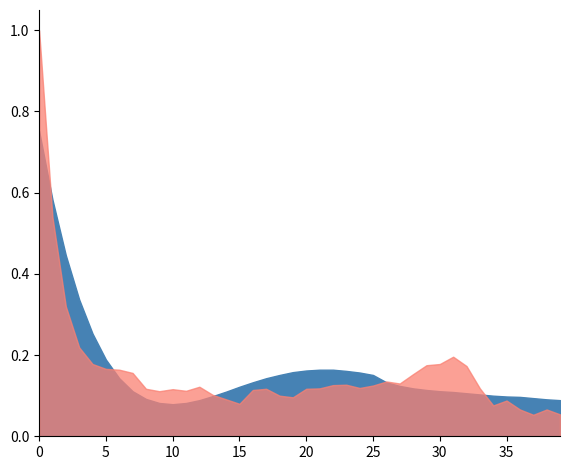

Where is the first local minimum for acf_li?

9